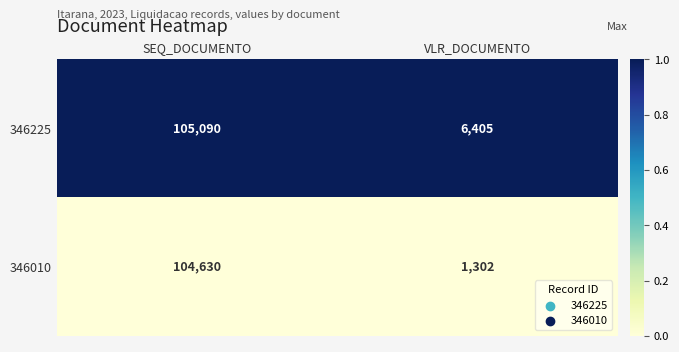

True or false: 346225 has a value of 44182 at SEQ_DOCUMENTO.

False